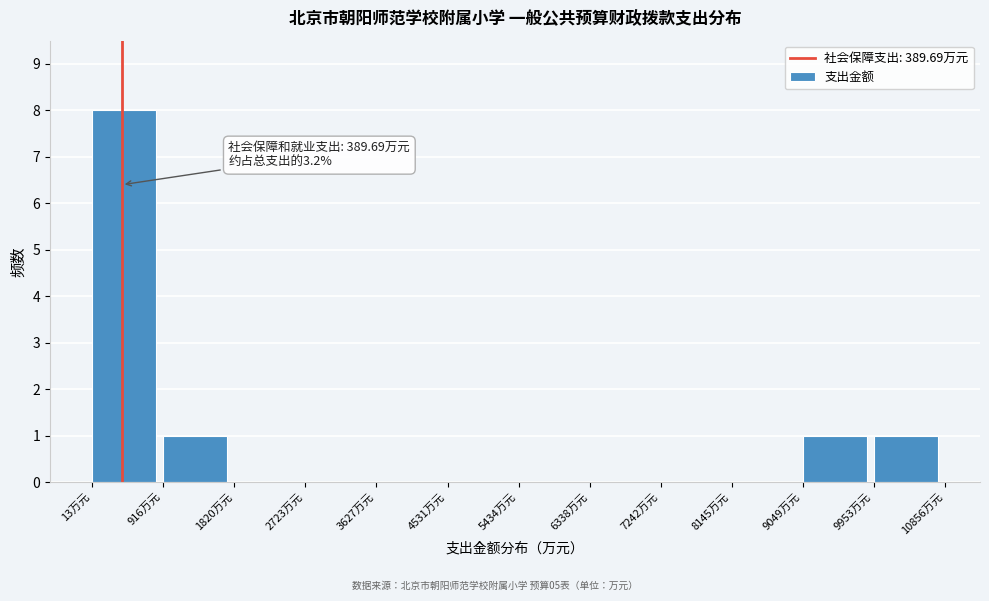

Over which range of the x-axis is the bar tallest?

0 to 900